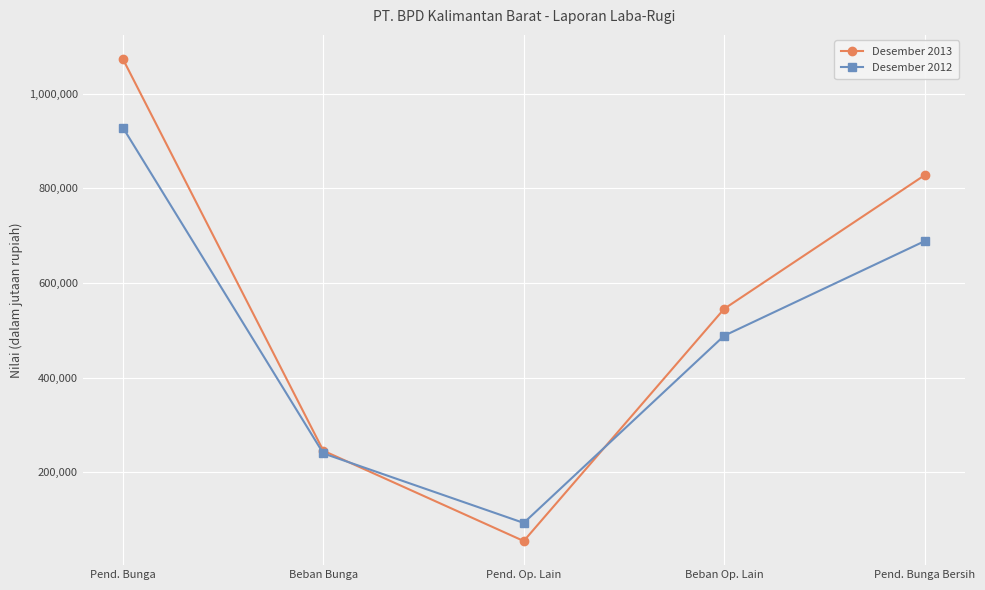

How many Desember 2013 values are between 245661 and 827929?

3